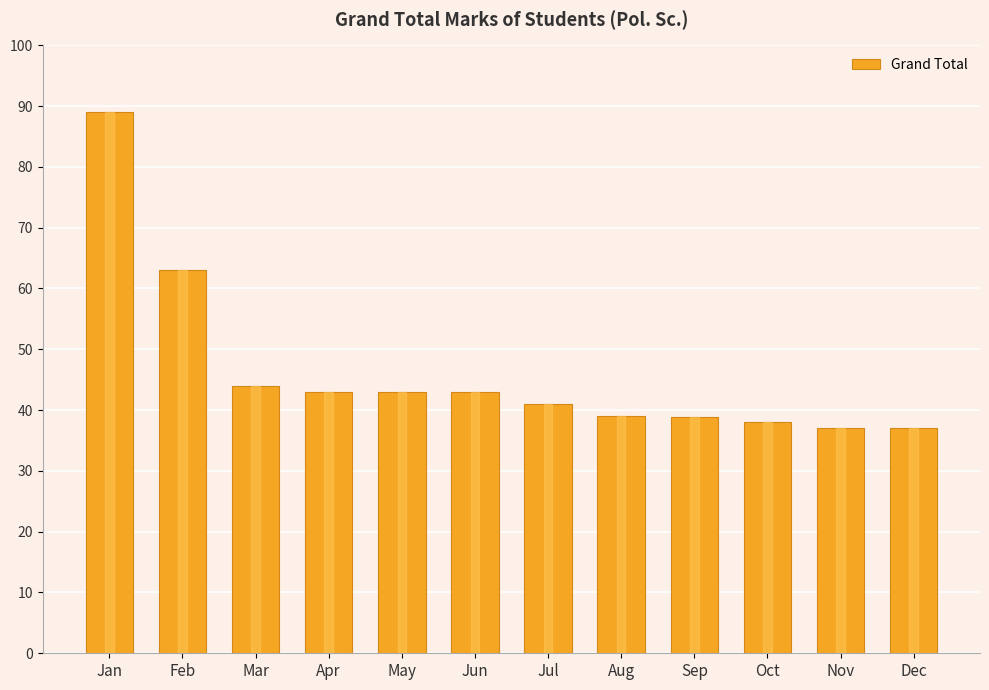

What value does the data have at May?

43.0